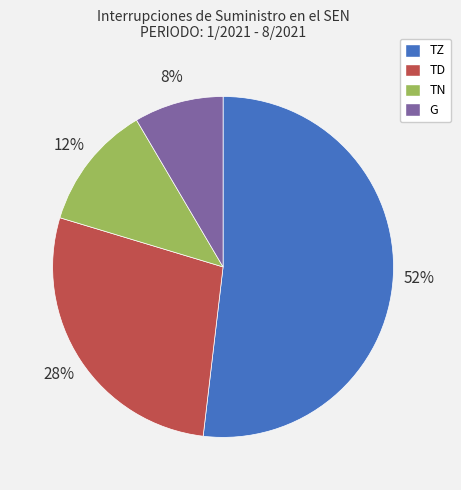

What is the smallest slice in the pie chart?

G